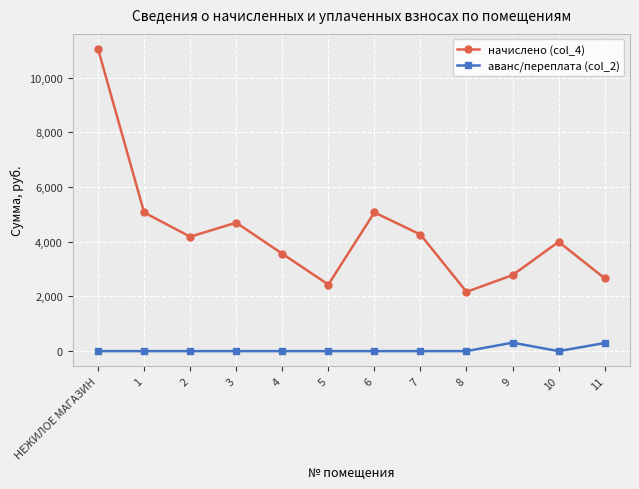

True or false: начислено (col_4) and аванс/переплата (col_2) intersect in this chart.

False